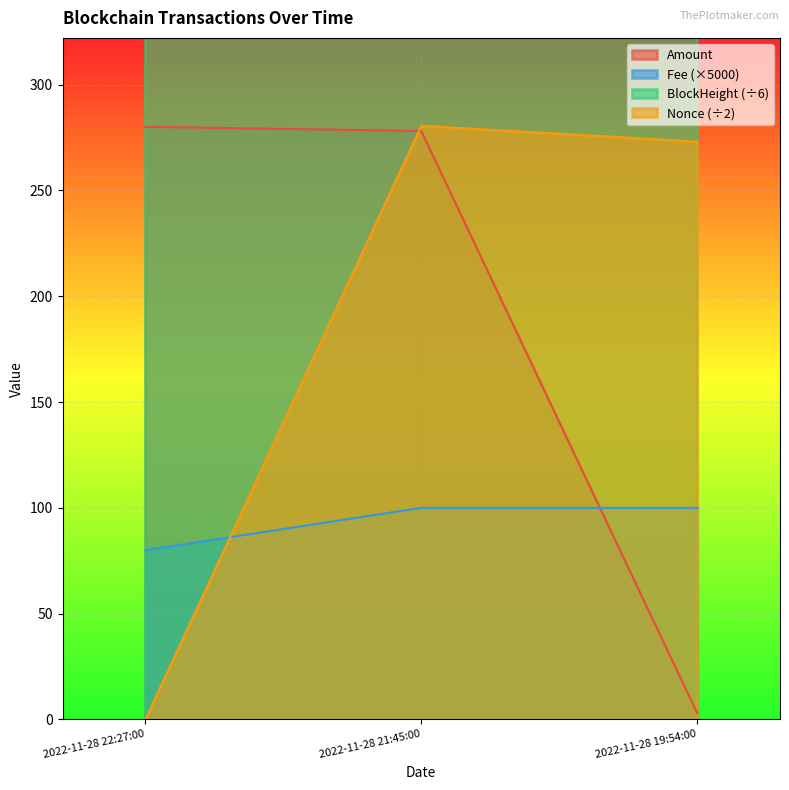

Which series has the largest range (max minus min)?

Nonce